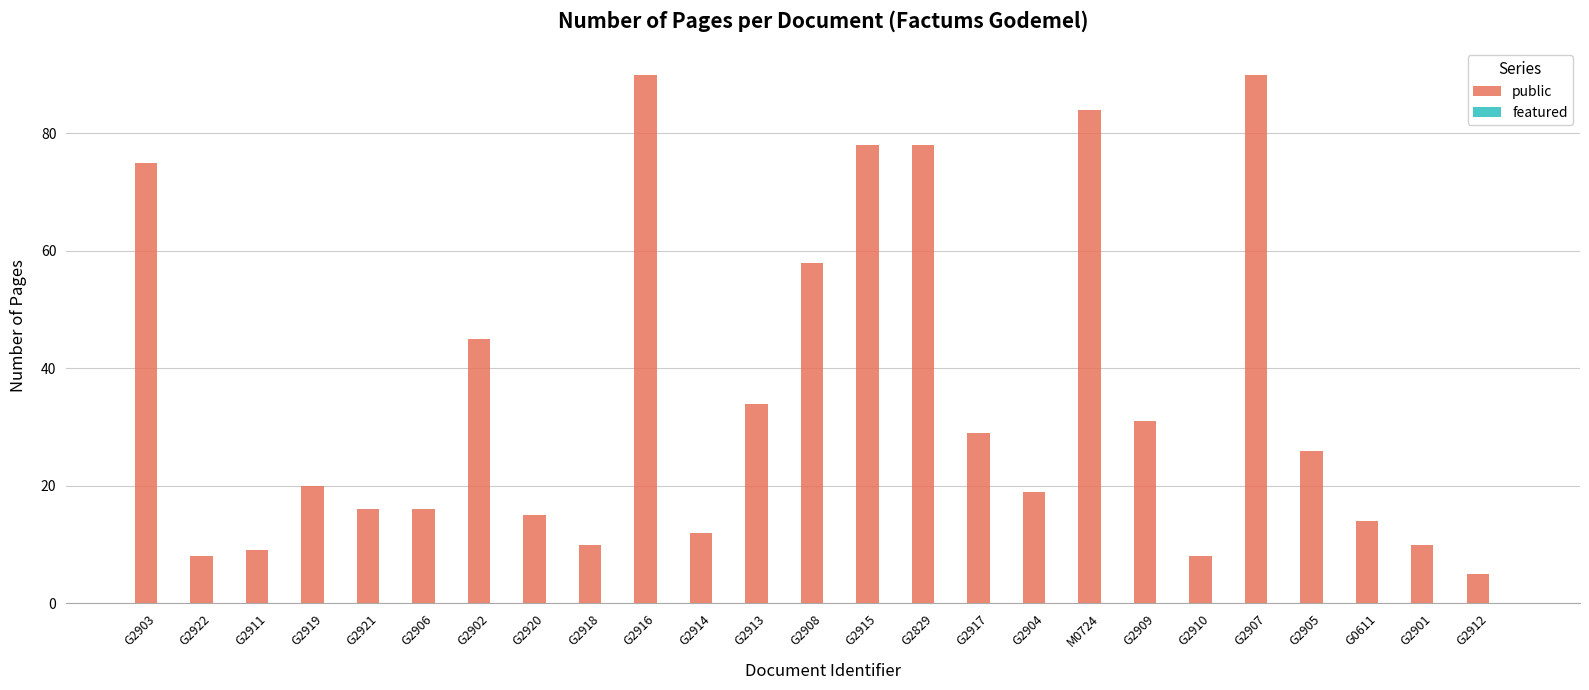

How many distinct data groups are displayed?

1